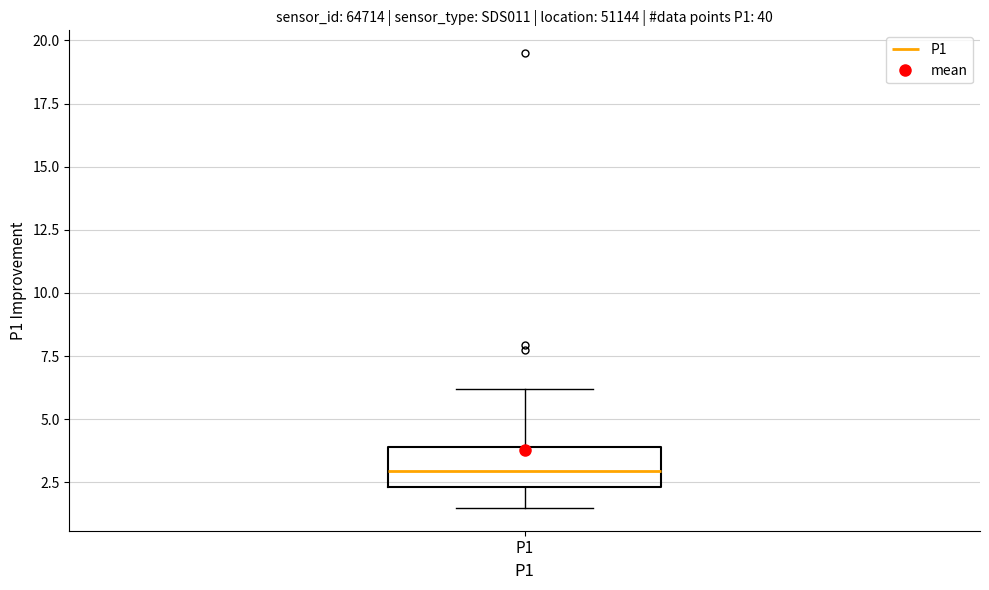

Transcribe this box plot: give where the median line is, the range the box spans, and where the two whiskers end, as read against the y-axis. The values are not printed on the chart, so give them approximately, as read against the axis.

median 3.0, box 2.5 to 4.0, whiskers 1.5 to 6.0